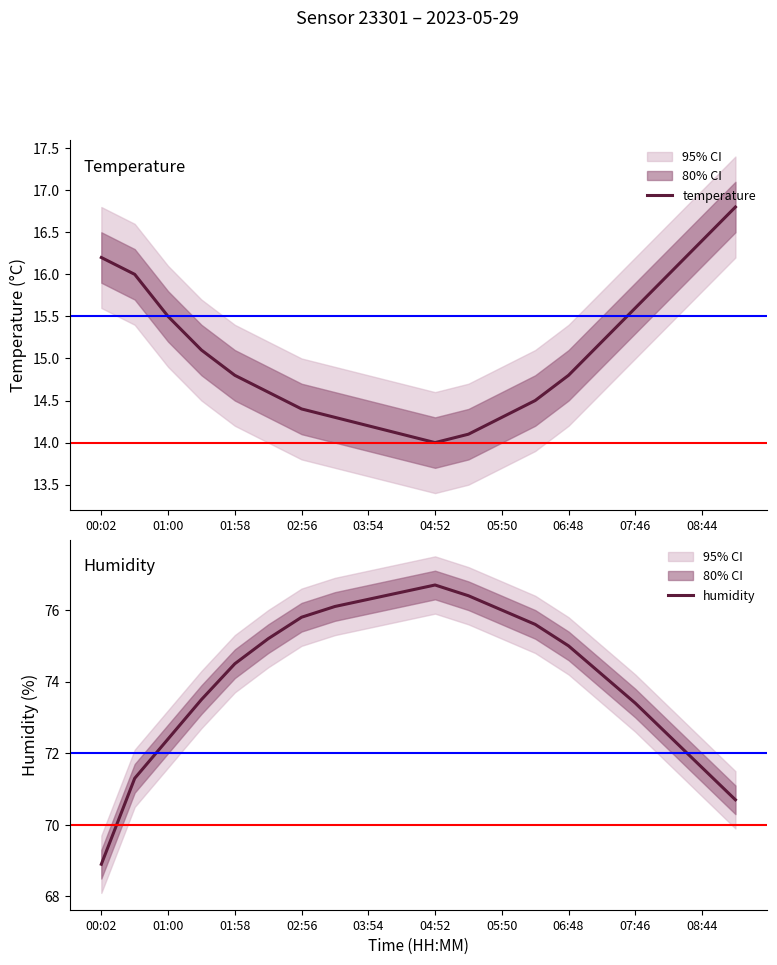

Is it true that temperature equals 21.8 at 01:58?

False